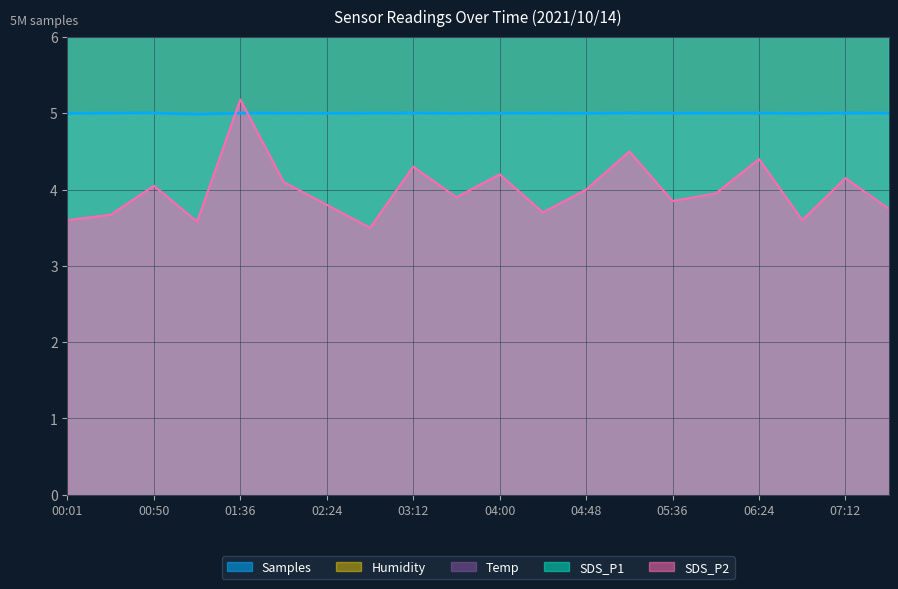

What is the approximate value of Samples at 06:24?

5.0